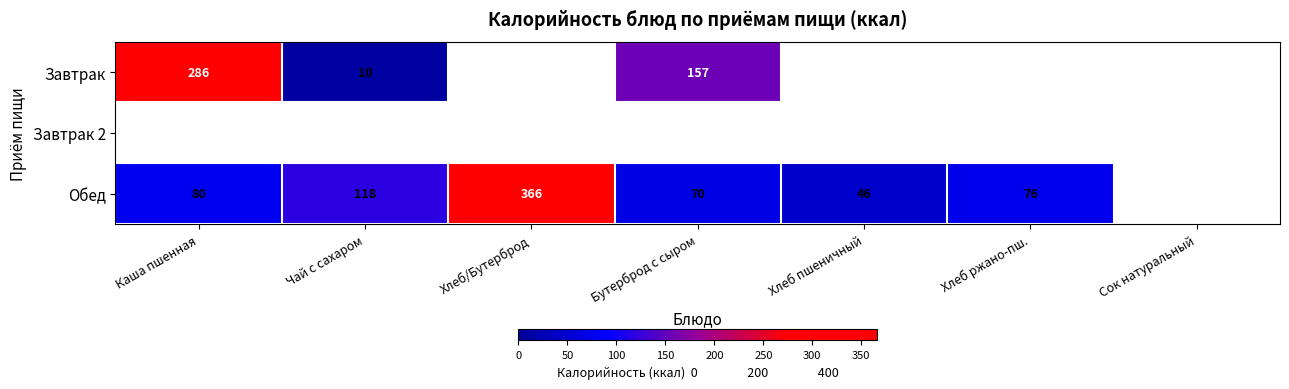

Is it true that Завтрак equals 57.1 at Бутерброд с сыром?

False